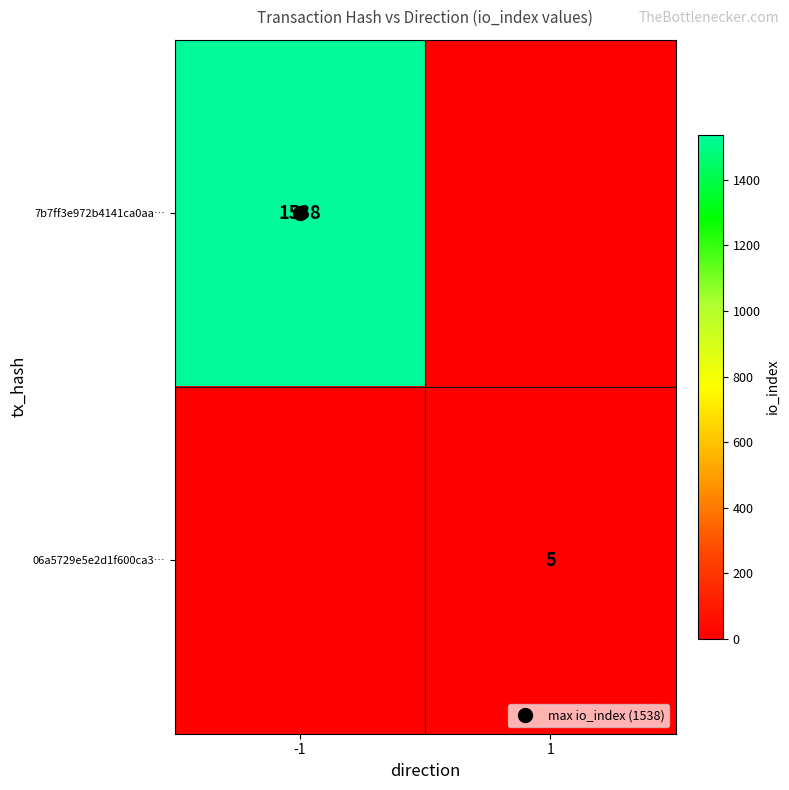

At how many categories does at least one series exceed 125?

1